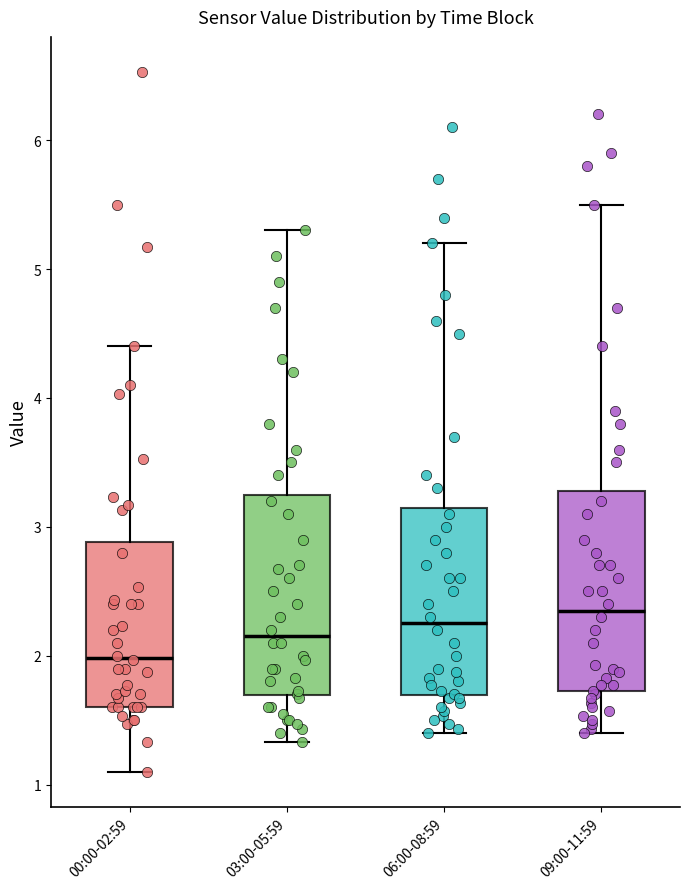

Reading left to right, transcribe this box plot: for each box, give where its median line is, the range the box spans, and where its two whiskers end, as read against the y-axis. The values are not printed on the chart, so give them approximately, as read against the axis.

00:00-02:59: median 2.0, box 1.6 to 2.9, whiskers 1.1 to 4.4
03:00-05:59: median 2.2, box 1.7 to 3.3, whiskers 1.3 to 5.3
06:00-08:59: median 2.3, box 1.7 to 3.2, whiskers 1.4 to 5.2
09:00-11:59: median 2.4, box 1.7 to 3.3, whiskers 1.4 to 5.5